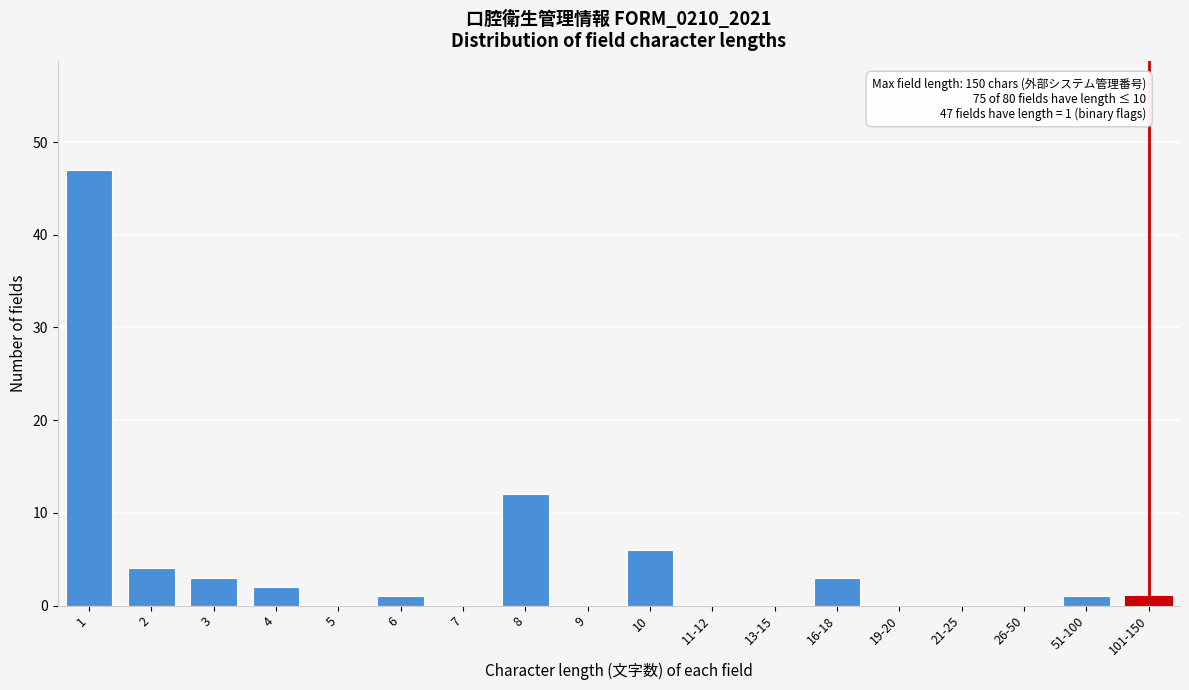

Reading left to right, list all the values displayed in this chart.

1=47	2=4	3=3	4=2	5=0	6=1	7=0	8=12	9=0	10=6	11-12=0	13-15=0	16-18=3	19-20=0	21-25=0	26-50=0	51-100=1	101-150=1